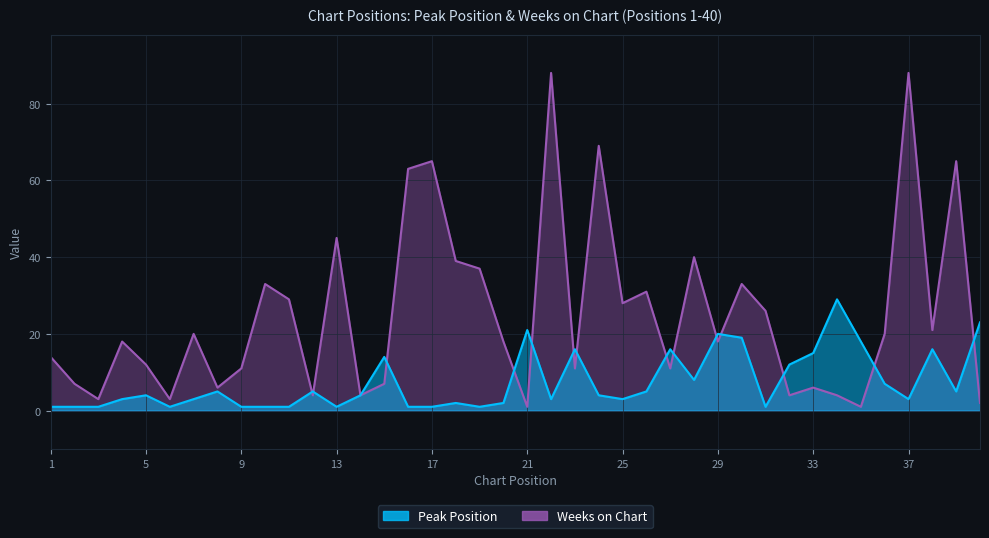

At 2, list the series in order from largest to smallest.

Weeks on Chart, Peak Position